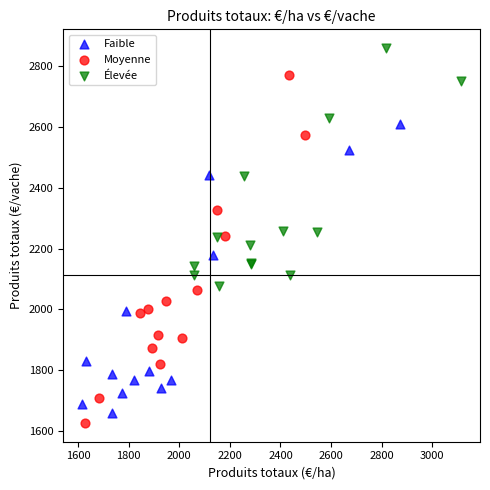

Which series reaches the minimum Y coordinate?

Moyenne